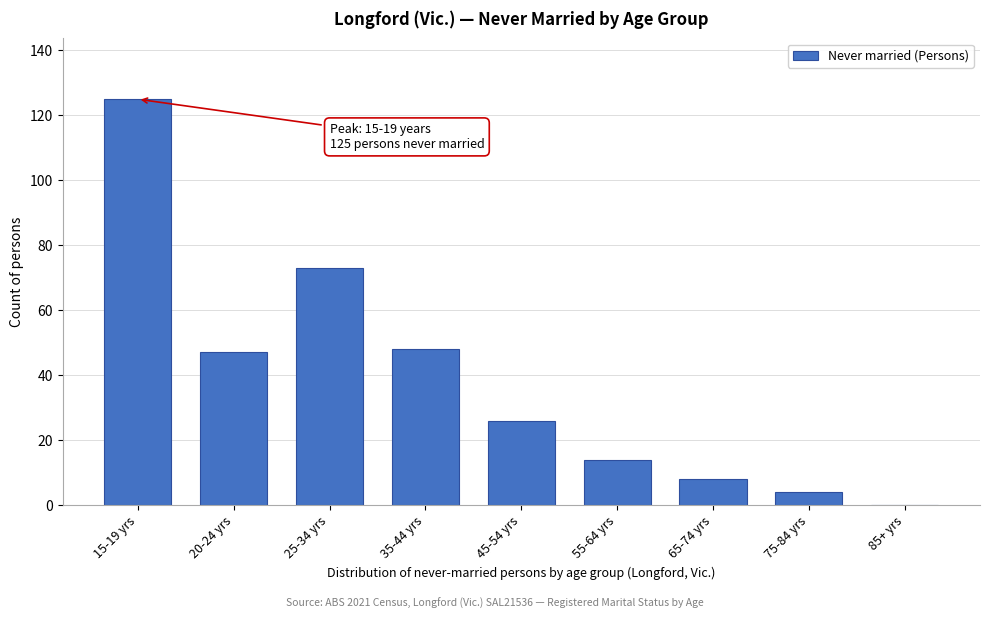

Reading left to right, extract all data points from this chart.

15-19 yrs=125	20-24 yrs=47	25-34 yrs=73	35-44 yrs=48	45-54 yrs=26	55-64 yrs=14	65-74 yrs=8	75-84 yrs=4	85+ yrs=0